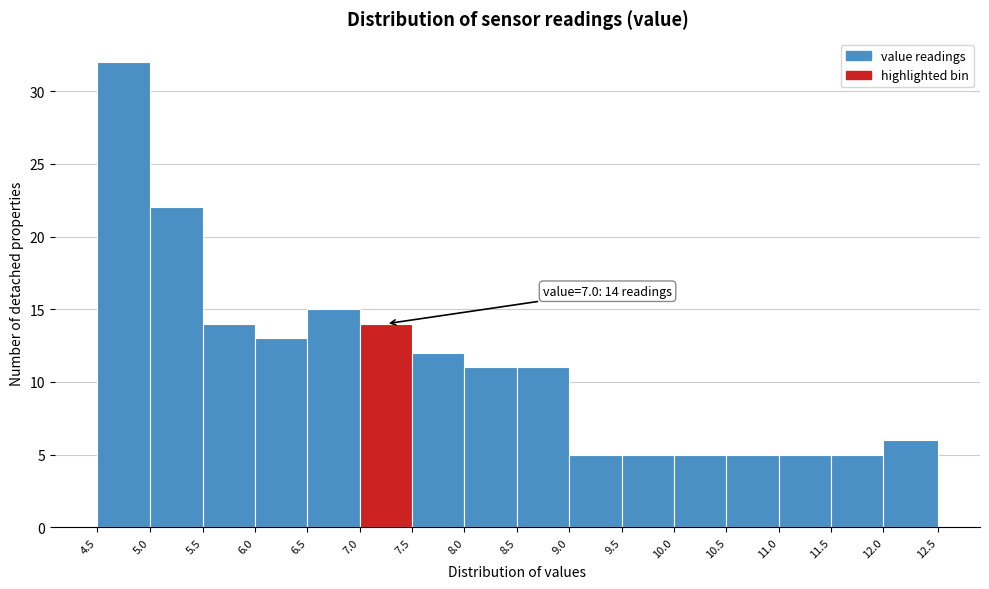

Which range on the x-axis has the tallest bar?

4.5 to 5.0